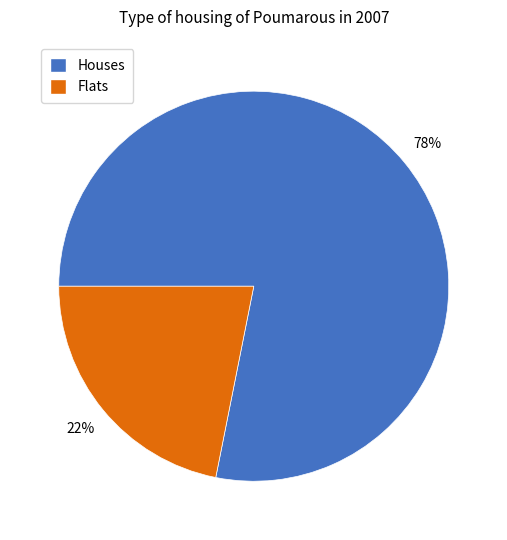

Does any single category account for the majority?

Yes